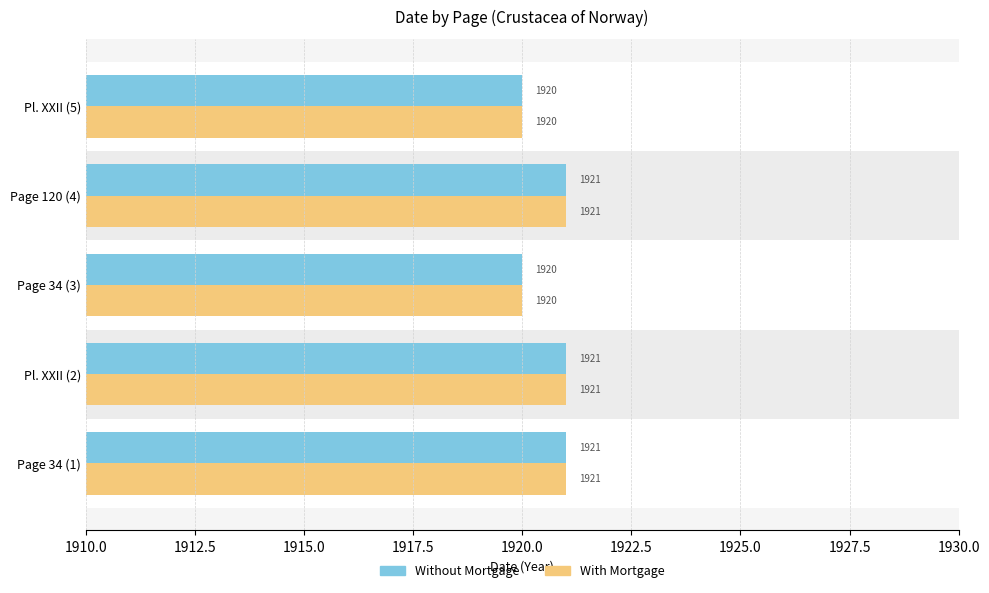

What is the smallest value displayed?

1920